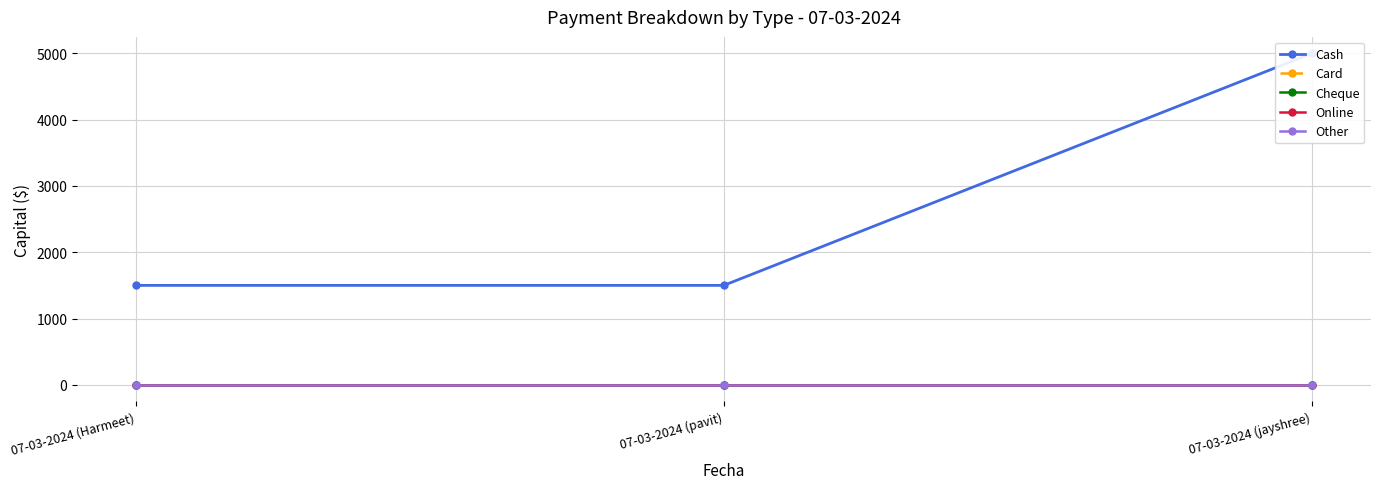

List the labels in order of Online value, smallest first.

07-03-2024 (Harmeet), 07-03-2024 (pavit), 07-03-2024 (jayshree)